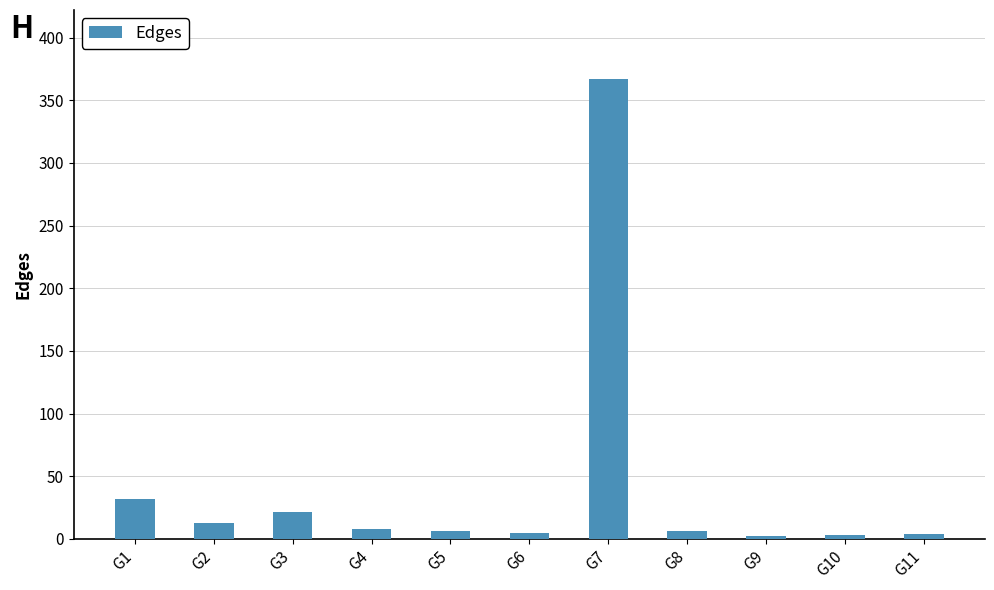

What is the greatest value displayed?

367